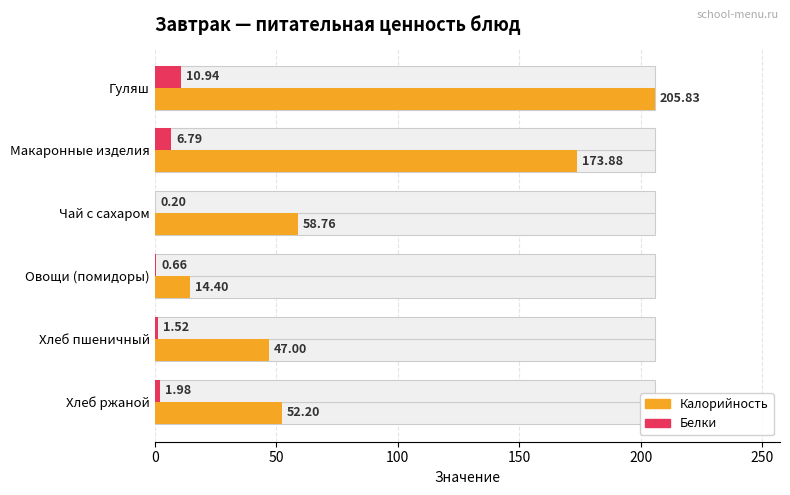

Is the value of Белки at Чай с сахаром greater than the value of Калорийность at Чай с сахаром?

No